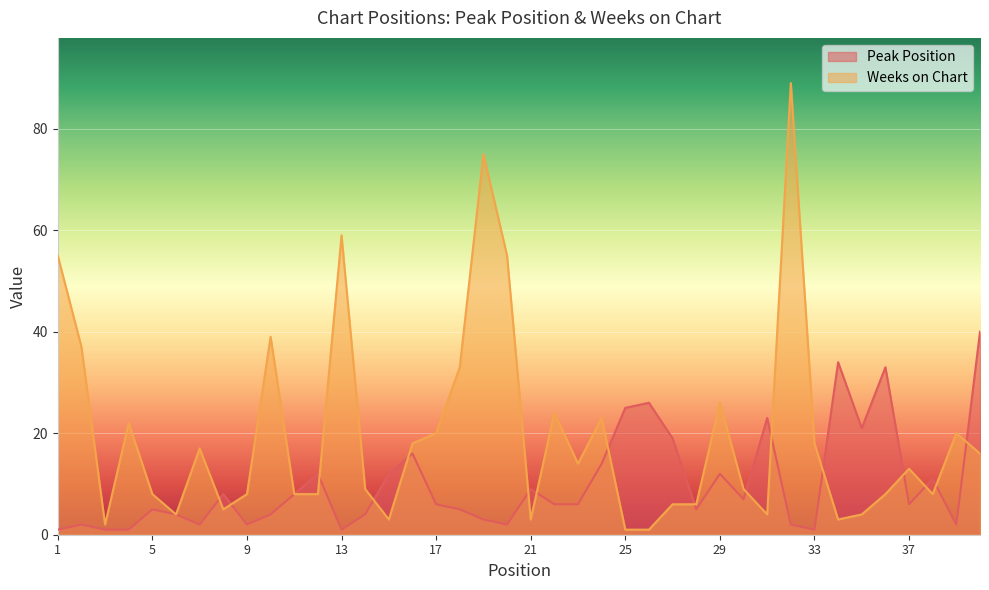

Reading left to right, what are all the values shown in this chart?

Peak Position: 1	2	1	1	5	4	2	8	2	4	8	12	1	4	12	16	6	5	3	2	9	6	6	14	25	26	19	5	12	7	23	2	1	34	21	33	6	11	2	40
Weeks on Chart: 55	37	2	22	8	4	17	5	8	39	8	8	59	9	3	18	20	33	75	55	3	24	14	23	1	1	6	6	26	9	4	89	18	3	4	8	13	8	20	16